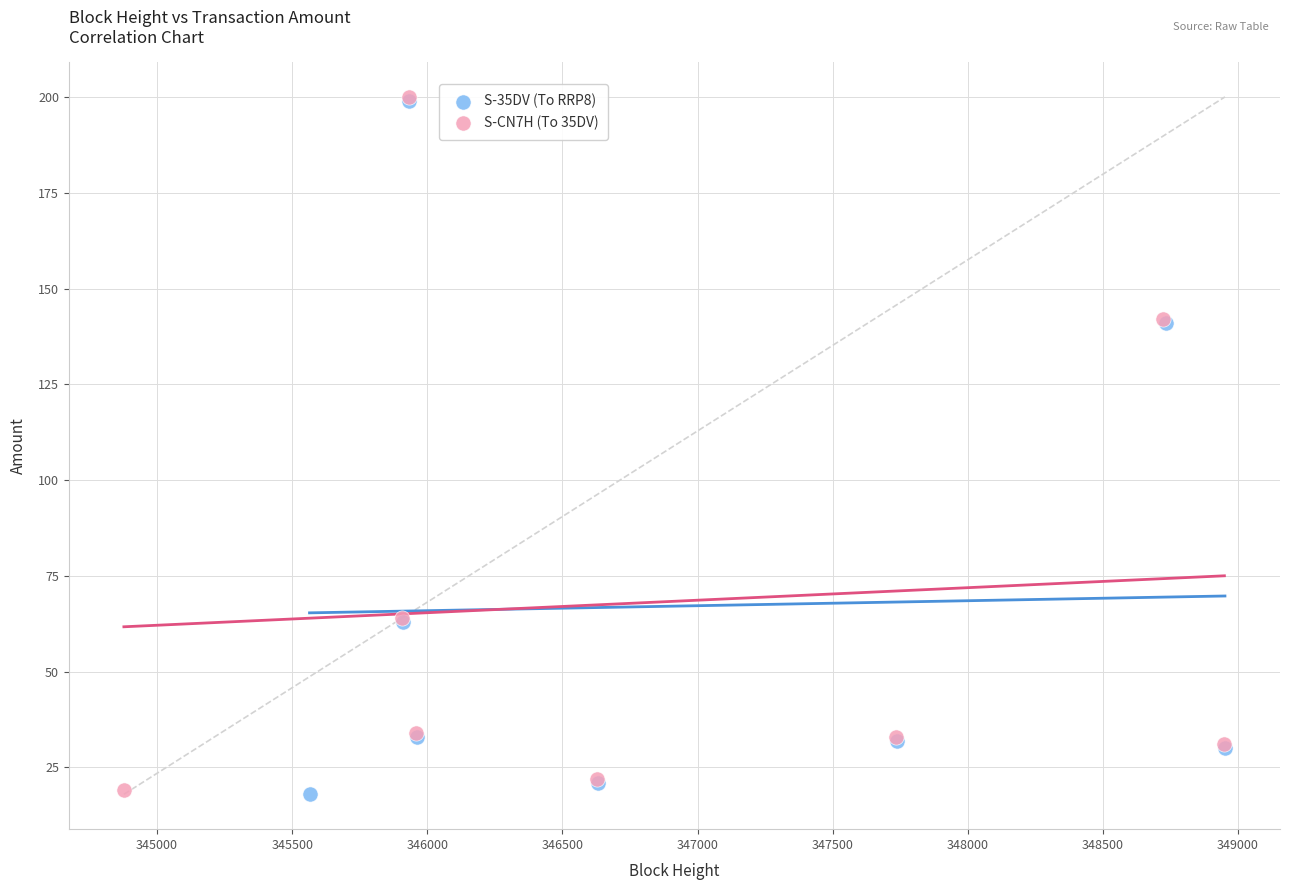

What are all the series names shown in the legend?

S-35DV (To RRP8), S-CN7H (To 35DV)